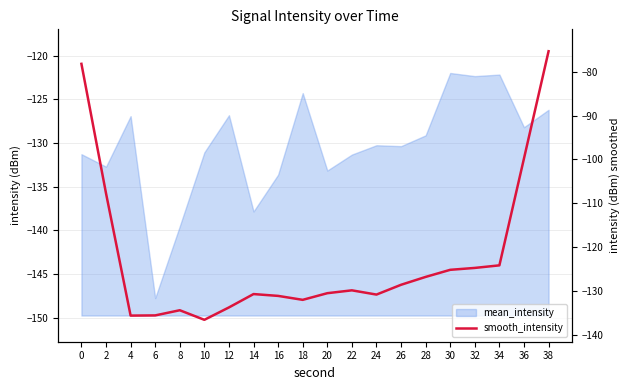

How many values exceed -129?

9